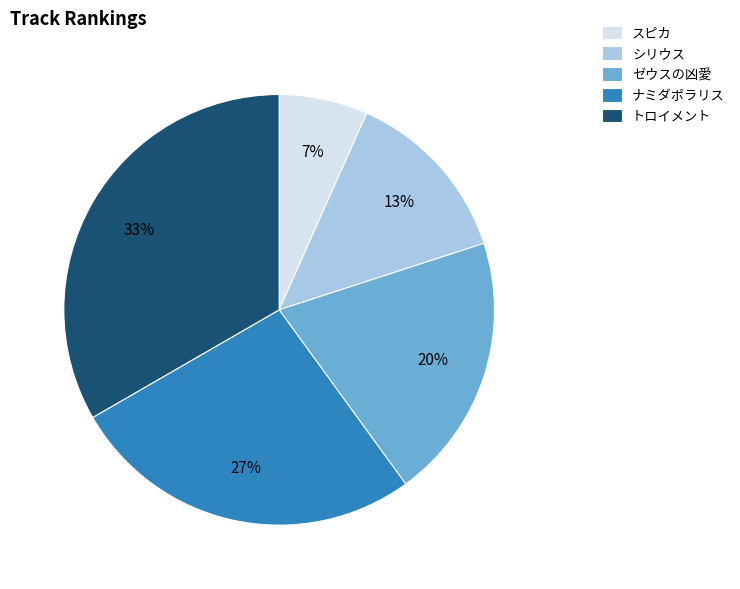

Is it true that スピカ is 22% of the pie?

False